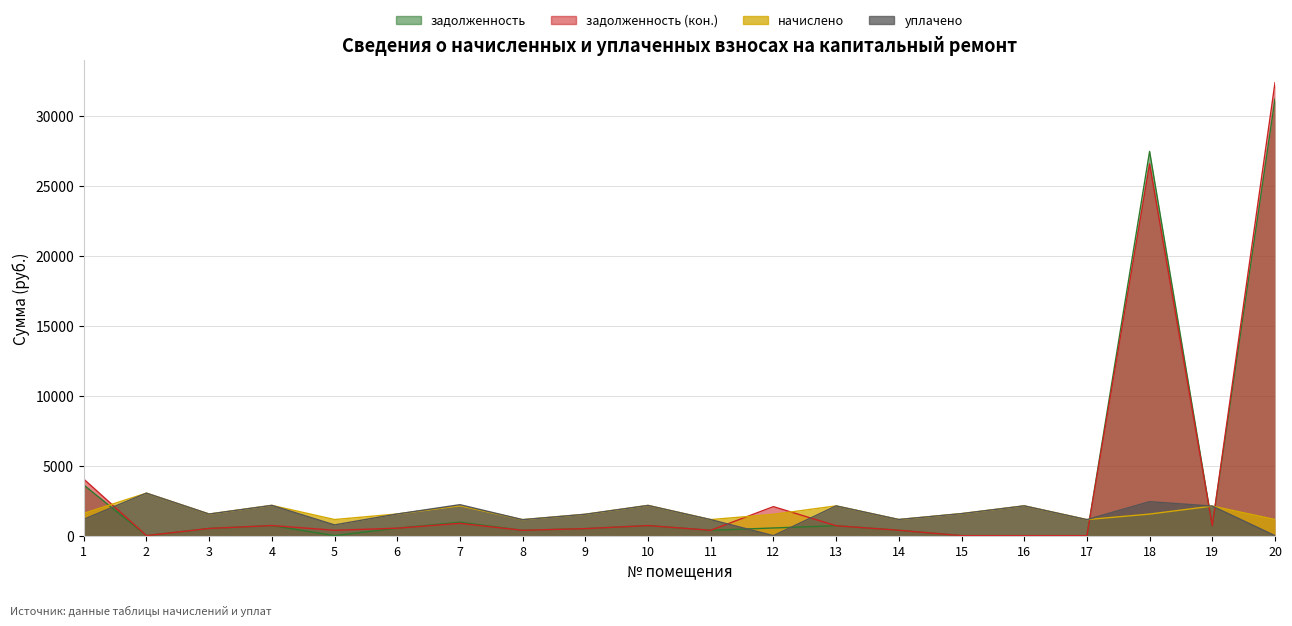

How many categories are shown in the chart?

20